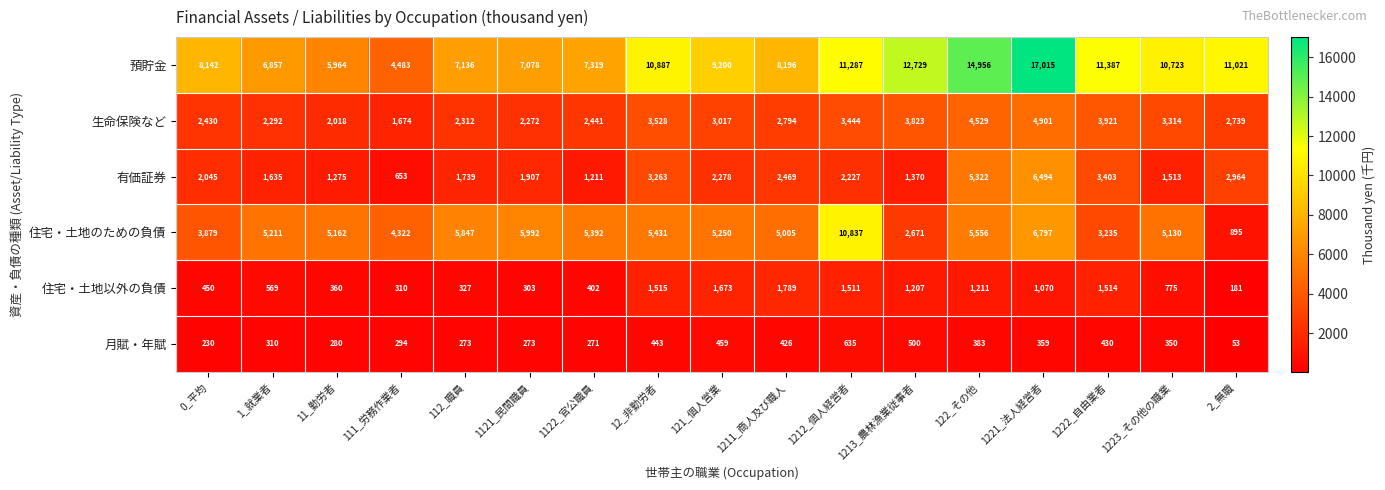

Count the number of categories in the chart.

17